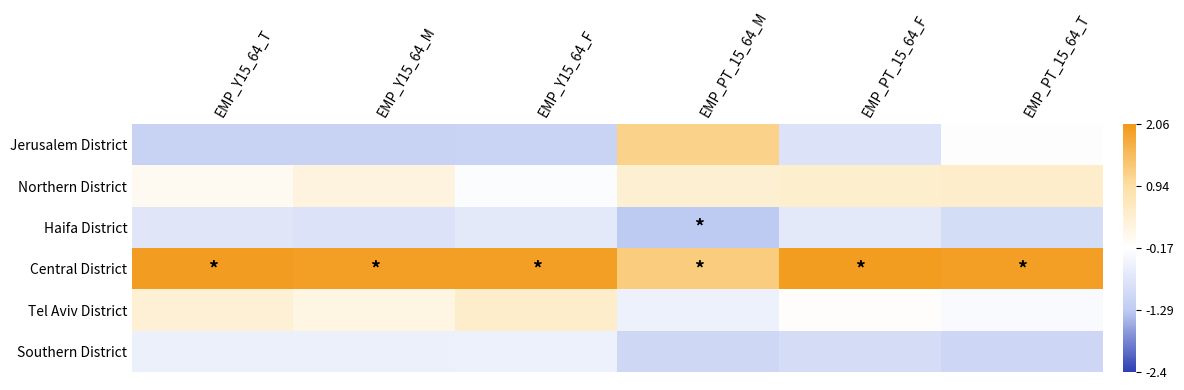

How many distinct data groups are displayed?

6